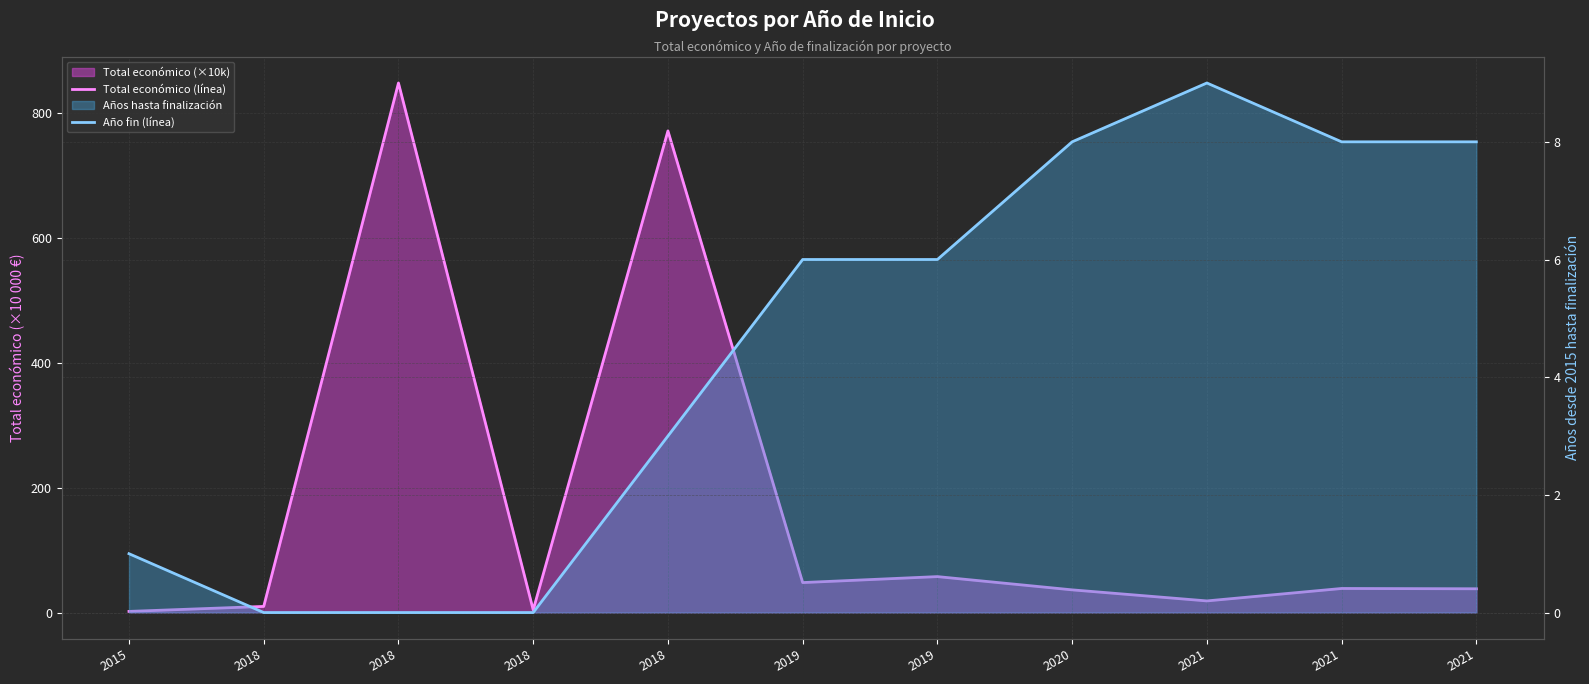

Which label corresponds to the smallest value in the chart?

2018